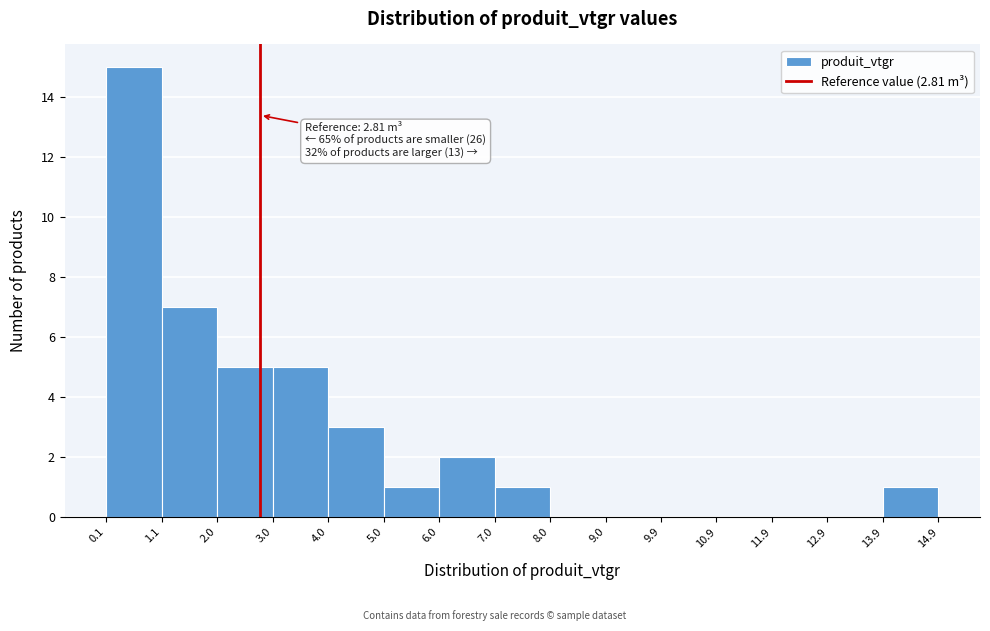

Which range on the x-axis has the tallest bar?

0.1 to 1.1